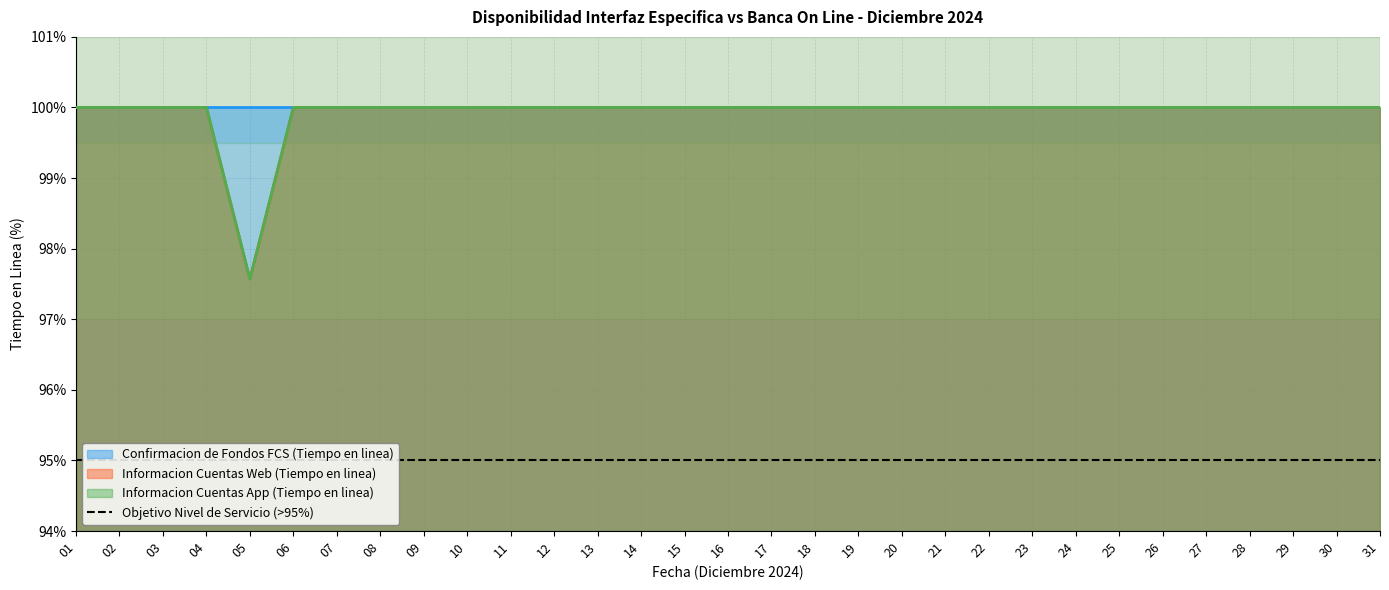

Reading right to left, what are all the values shown in this chart?

Informacion Cuentas Web (Tiempo en linea): 31=100.0	30=100.0	29=100.0	28=100.0	27=100.0	26=100.0	25=100.0	24=100.0	23=100.0	22=100.0	21=100.0	20=100.0	19=100.0	18=100.0	17=100.0	16=100.0	15=100.0	14=100.0	13=100.0	12=100.0	11=100.0	10=100.0	09=100.0	08=100.0	07=100.0	06=100.0	05=97.6	04=100.0	03=100.0	02=100.0	01=100.0
Informacion Cuentas App (Tiempo en linea): 31=100.0	30=100.0	29=100.0	28=100.0	27=100.0	26=100.0	25=100.0	24=100.0	23=100.0	22=100.0	21=100.0	20=100.0	19=100.0	18=100.0	17=100.0	16=100.0	15=100.0	14=100.0	13=100.0	12=100.0	11=100.0	10=100.0	09=100.0	08=100.0	07=100.0	06=100.0	05=97.6	04=100.0	03=100.0	02=100.0	01=100.0